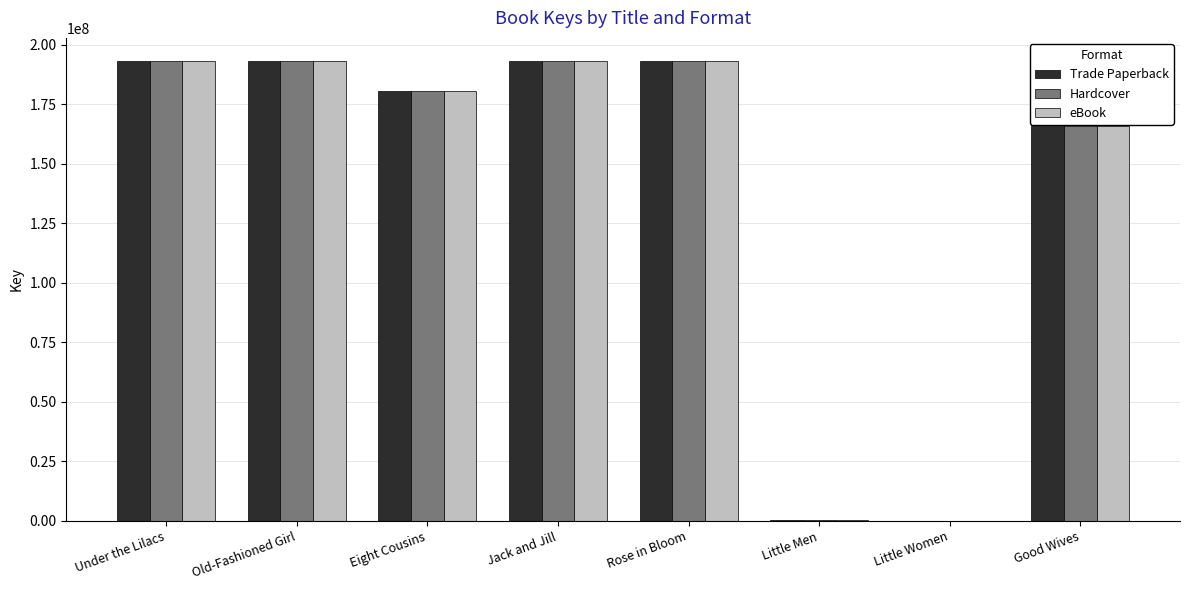

What is the highest value of the eBook series?

193224465